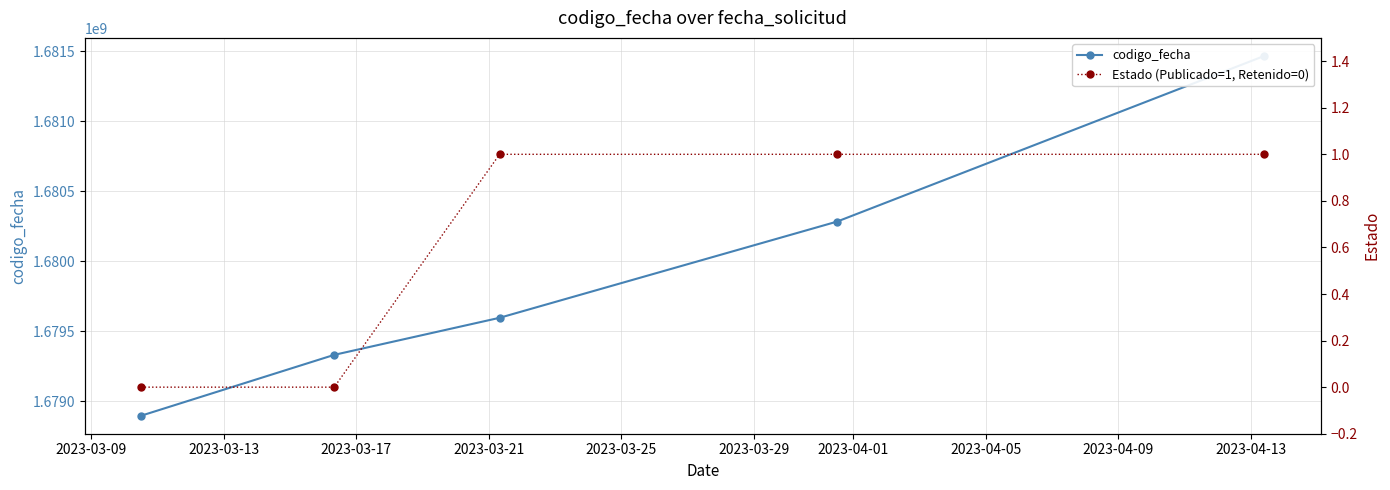

Rank the series by their average value, from lowest to highest.

Estado (Publicado=1, Retenido=0), codigo_fecha